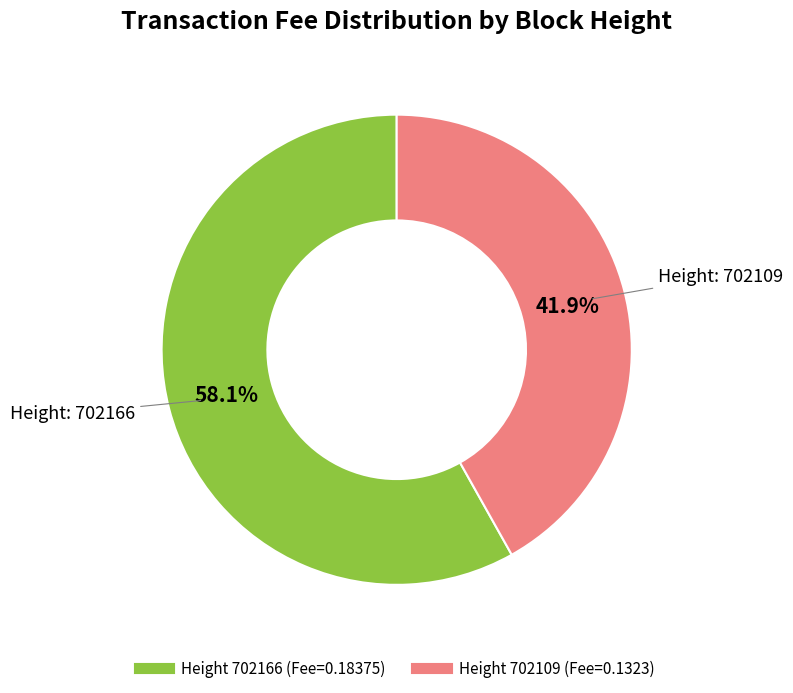

Does any single category account for the majority?

Yes